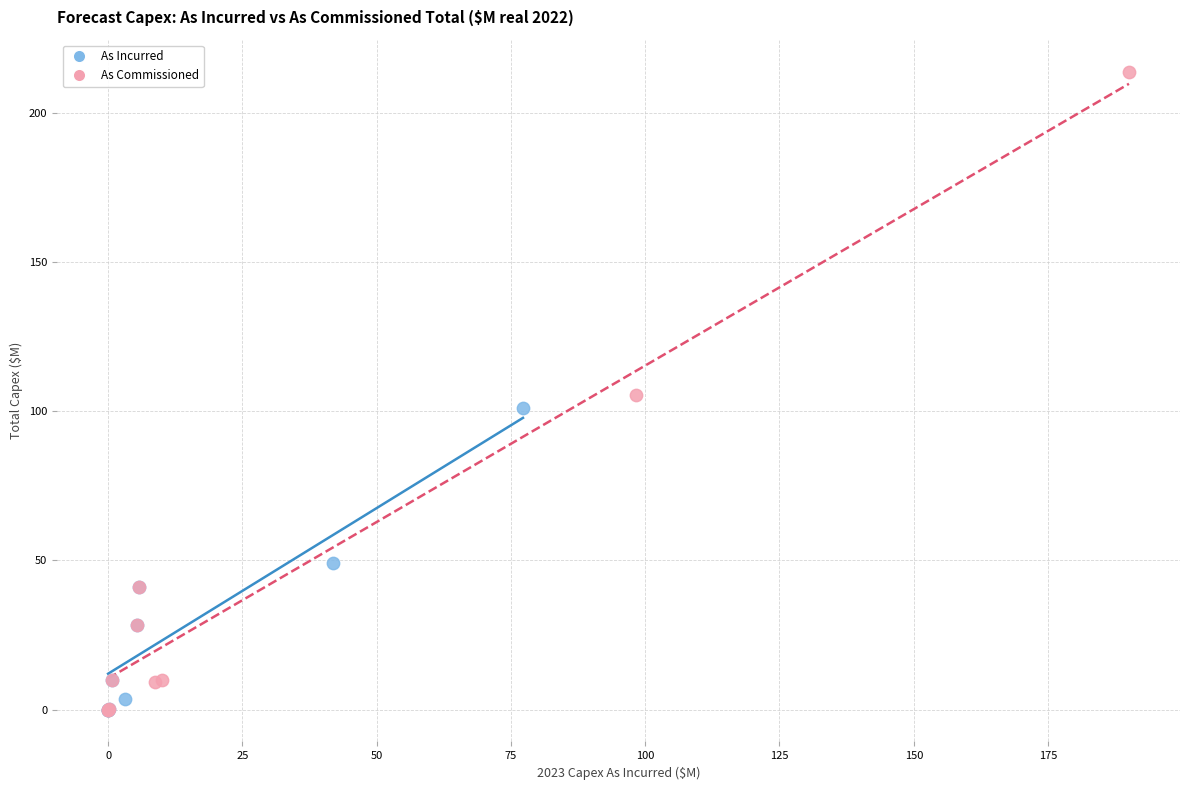

Which series has the largest Y range (max minus min)?

As Commissioned